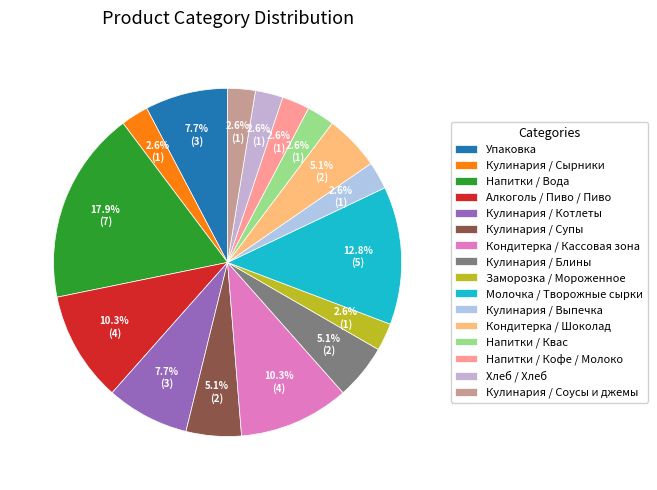

What portion of the pie excludes Кулинария / Соусы и джемы?

97.4%